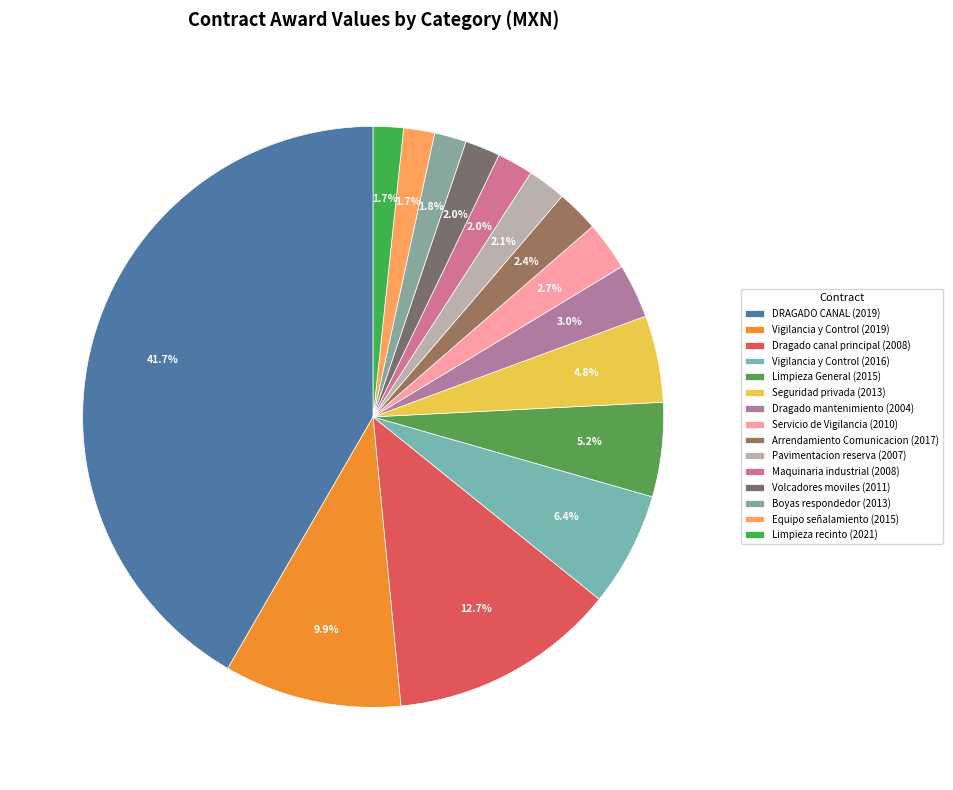

How many segments does this pie chart have?

15